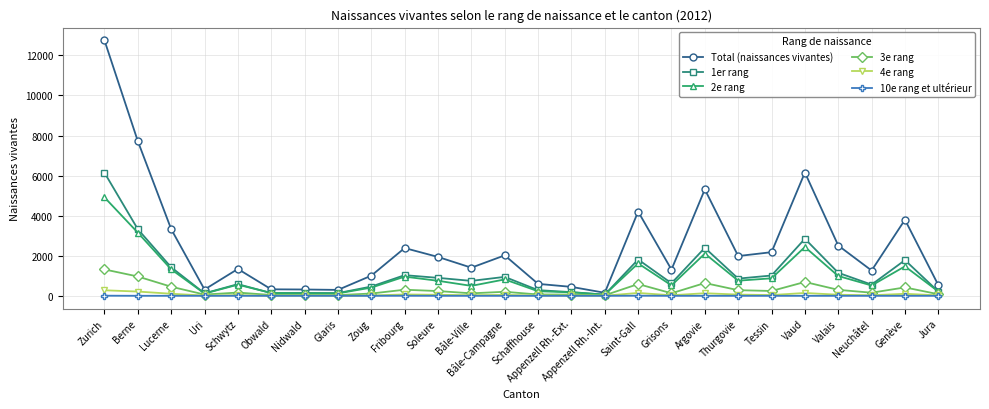

Is it true that 2e rang equals 755 at Thurgovie?

True